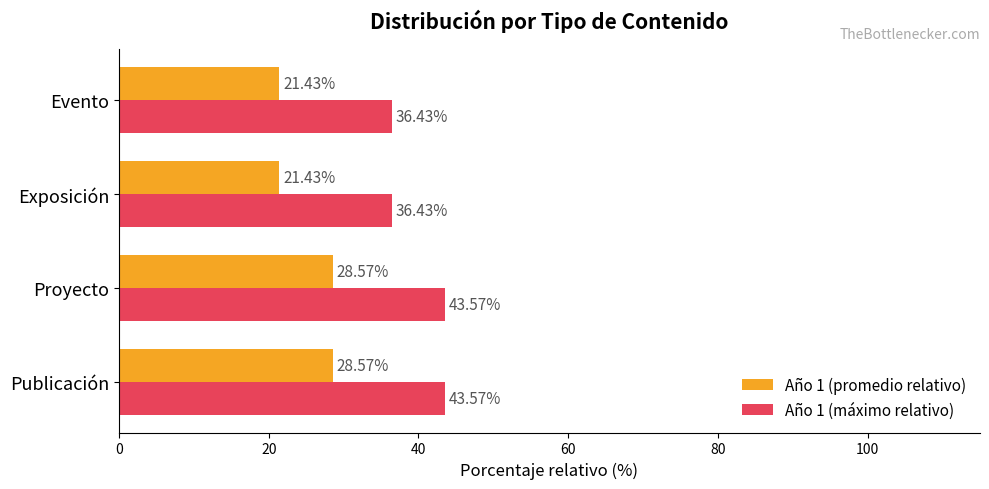

Is the value of Año 1 (máximo relativo) at Evento greater than the value of Año 1 (promedio relativo) at Proyecto?

Yes